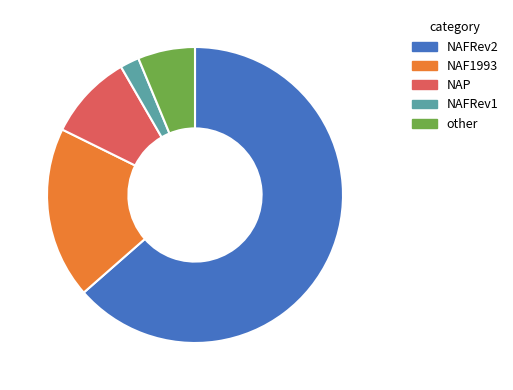

Does NAF1993 represent more than half of the total?

No